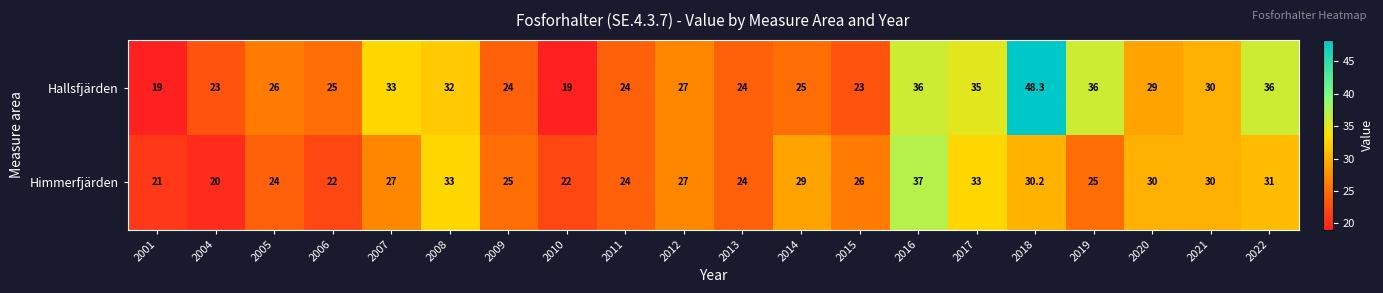

What is the difference between the second highest and second lowest values in the Himmerfjärden series?

12.0